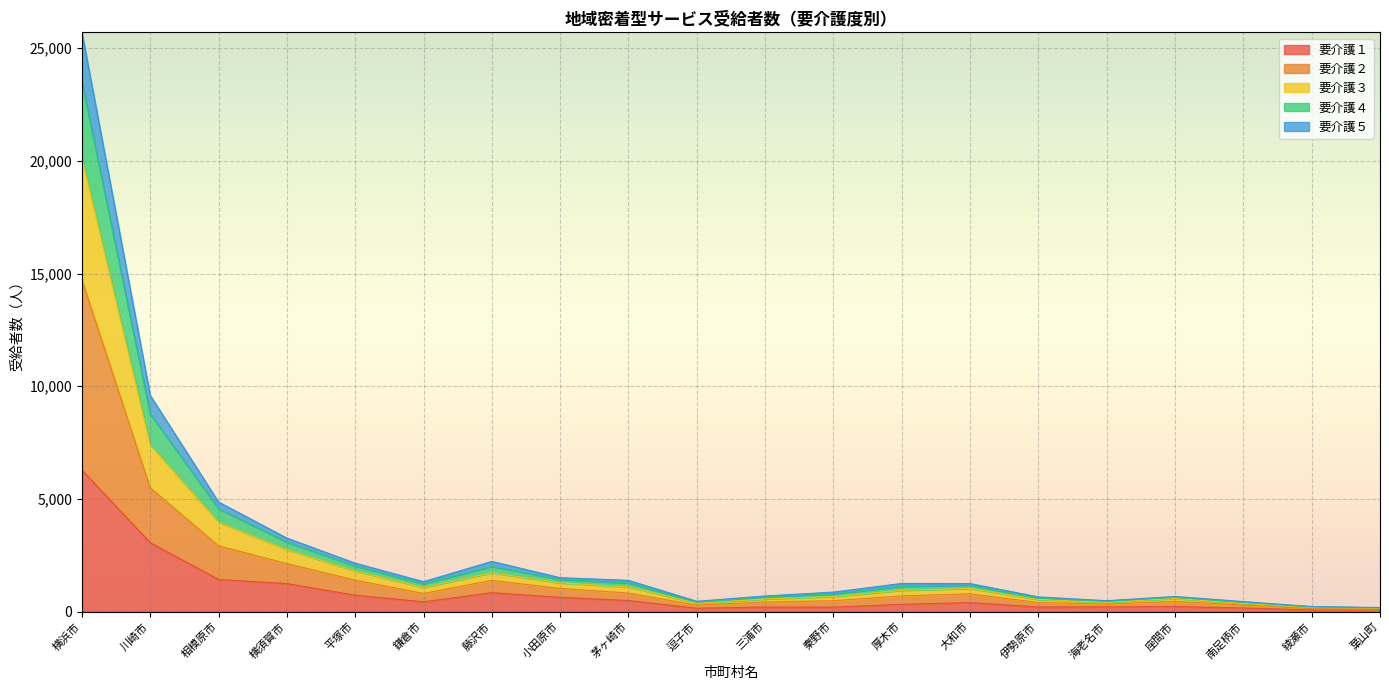

At which label does 要介護１ reach its peak?

横浜市